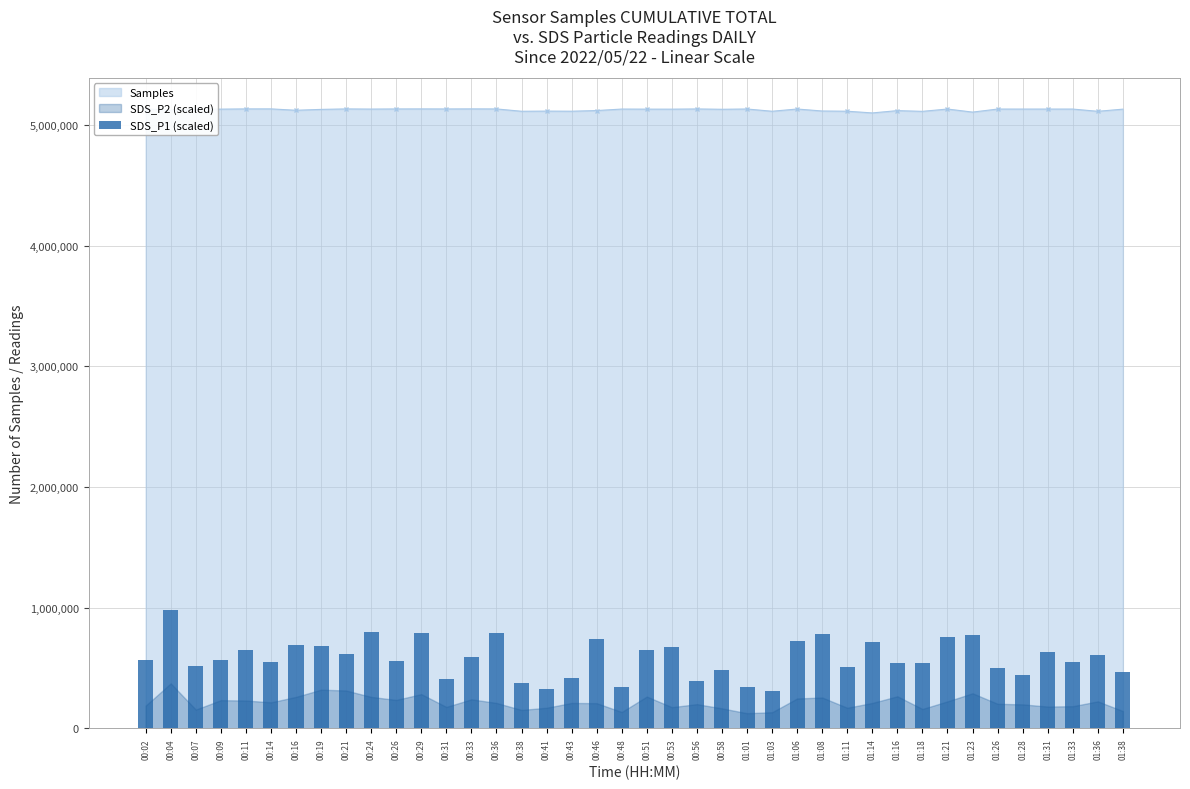

Reading left to right, what are all the values shown in this chart?

570000.0	977000.0	513000.0	568000.0	650000.0	553000.0	688000.0	680000.0	615000.0	802000.0	555000.0	788000.0	410000.0	593000.0	790000.0	372000.0	322000.0	420000.0	743000.0	342000.0	645000.0	670000.0	390000.0	485000.0	342000.0	310000.0	720000.0	782000.0	510000.0	717000.0	545000.0	545000.0	760000.0	770000.0	500000.0	438000.0	630000.0	547000.0	607000.0	467000.0